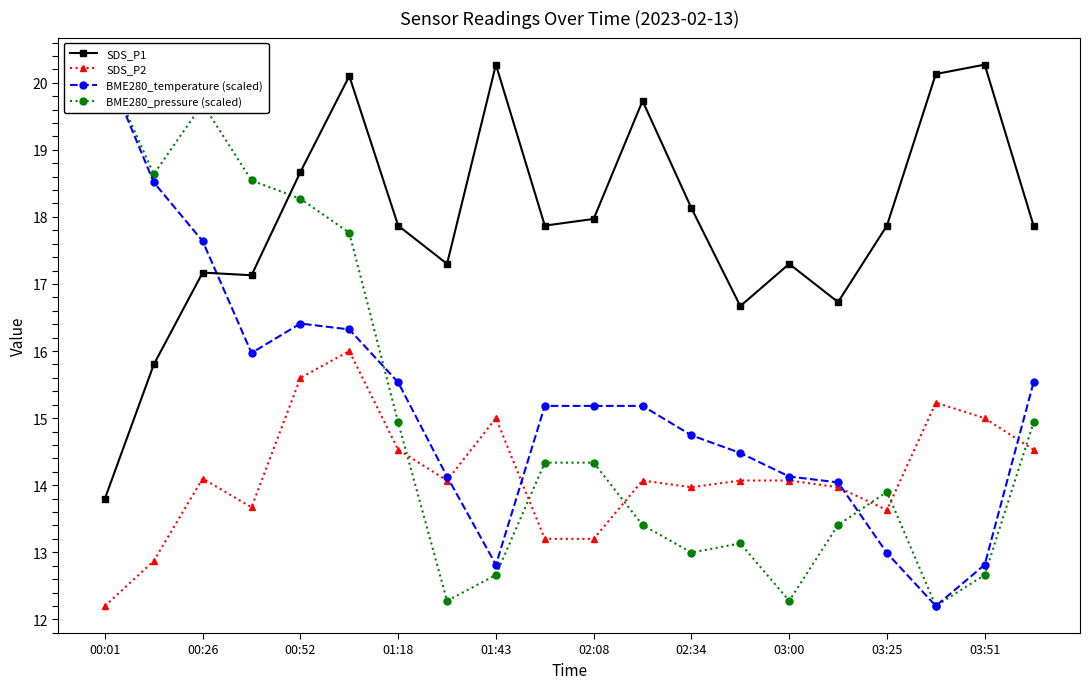

Reading left to right, extract all data points from this chart.

SDS_P1: 13.8	15.8	17.2	17.1	18.7	20.1	17.9	17.3	20.3	17.9	18.0	19.7	18.1	16.7	17.3	16.7	17.9	20.1	20.3	17.9
SDS_P2: 12.2	12.9	14.1	13.7	15.6	16.0	14.5	14.1	15.0	13.2	13.2	14.1	14.0	14.1	14.1	14.0	13.6	15.2	15.0	14.5
BME280_temperature (scaled): 20.3	18.5	17.6	16.0	16.4	16.3	15.5	14.1	12.8	15.2	15.2	15.2	14.7	14.5	14.1	14.0	13.0	12.2	12.8	15.5
BME280_pressure (scaled): 20.3	18.6	19.7	18.5	18.3	17.8	14.9	12.3	12.7	14.3	14.3	13.4	13.0	13.1	12.3	13.4	13.9	12.2	12.7	14.9